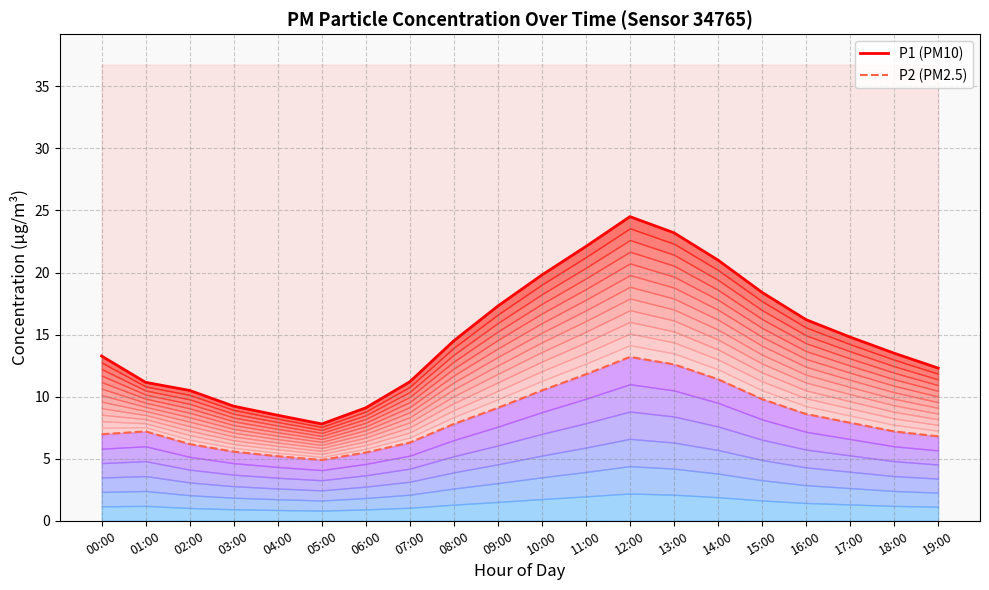

What is the minimum value shown in the chart?

4.9